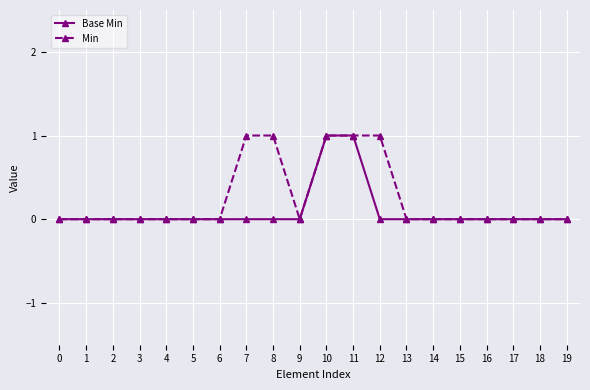

Is the value of Min at 11 greater than the value of Base Min at 19?

Yes